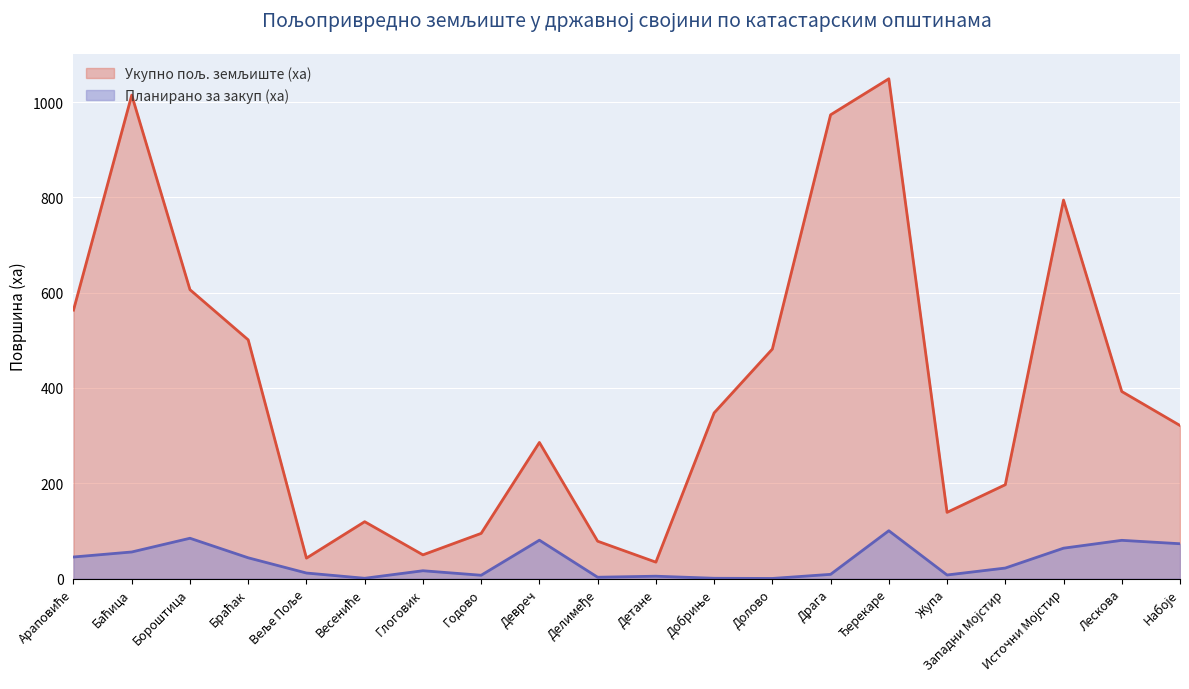

What is the minimum value shown in the chart?

0.3